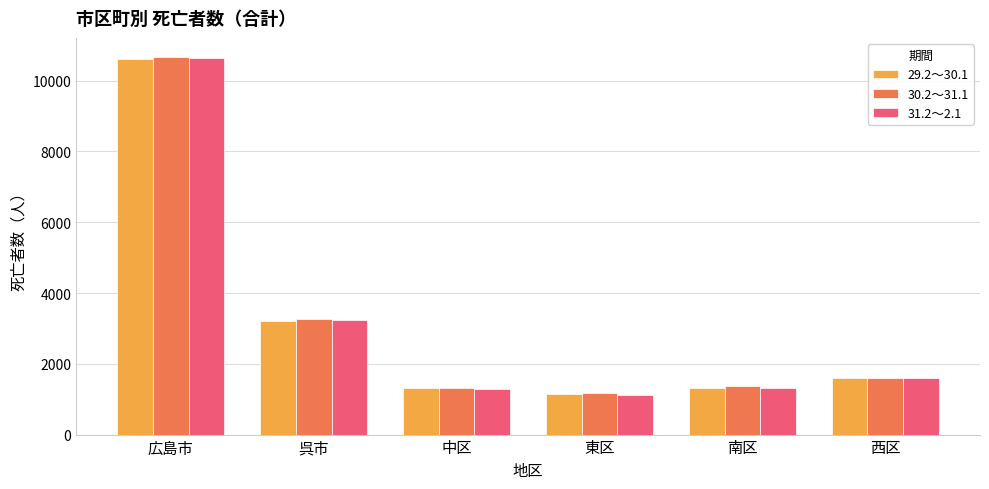

What is the value of the 31.2～2.1 bar at the 3rd from the left?

1291